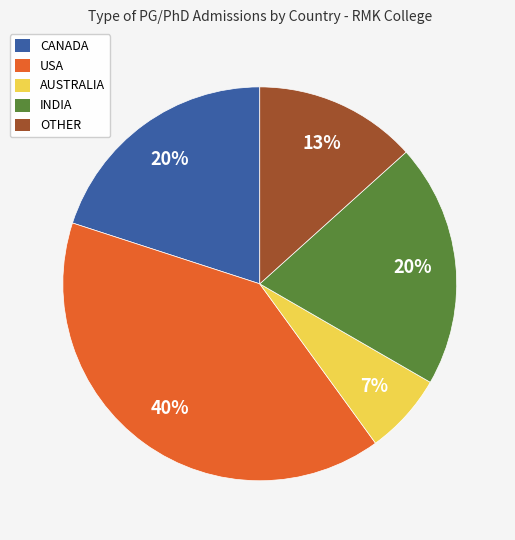

Which category has the smallest portion of the pie?

AUSTRALIA